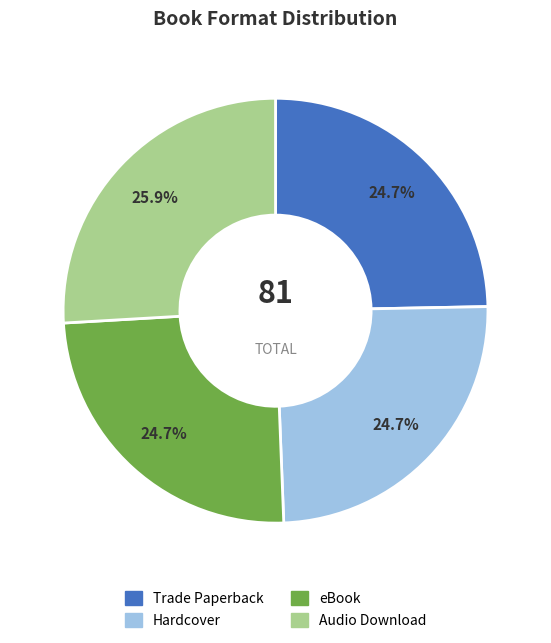

How many segments does this pie chart have?

4